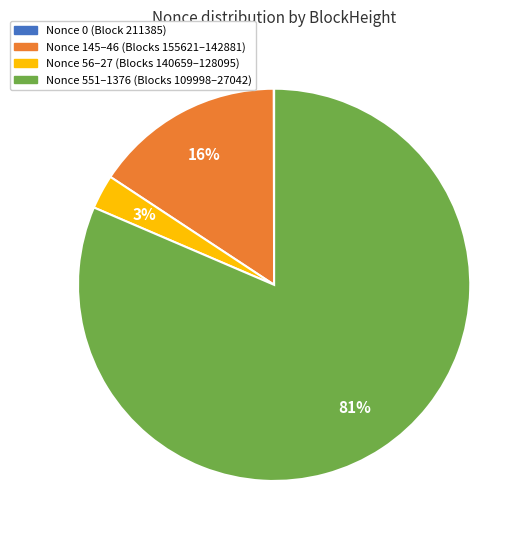

To the nearest percent, what is the average slice percentage?

25%